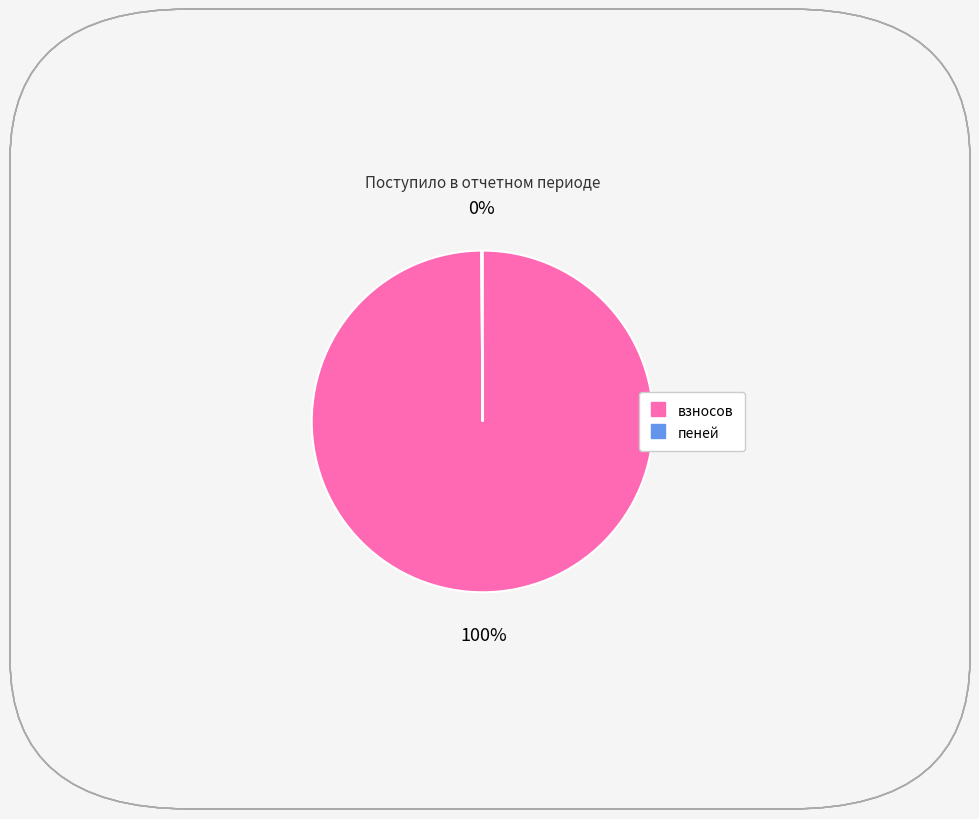

Is there a majority slice in this chart?

Yes